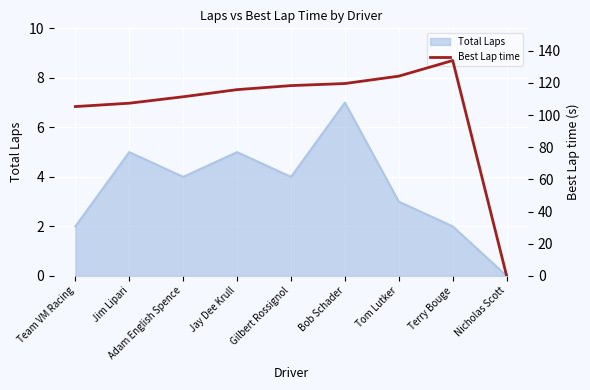

The value of Total Laps at Tom Lutker is 4. True or false?

False